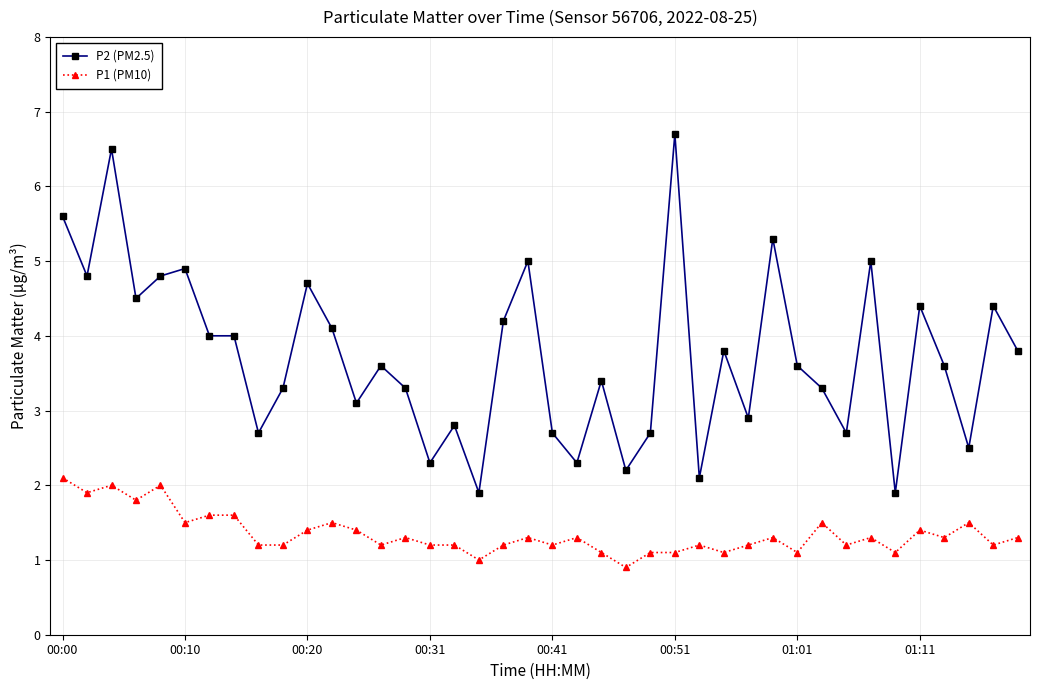

What is the greatest value displayed?

6.7